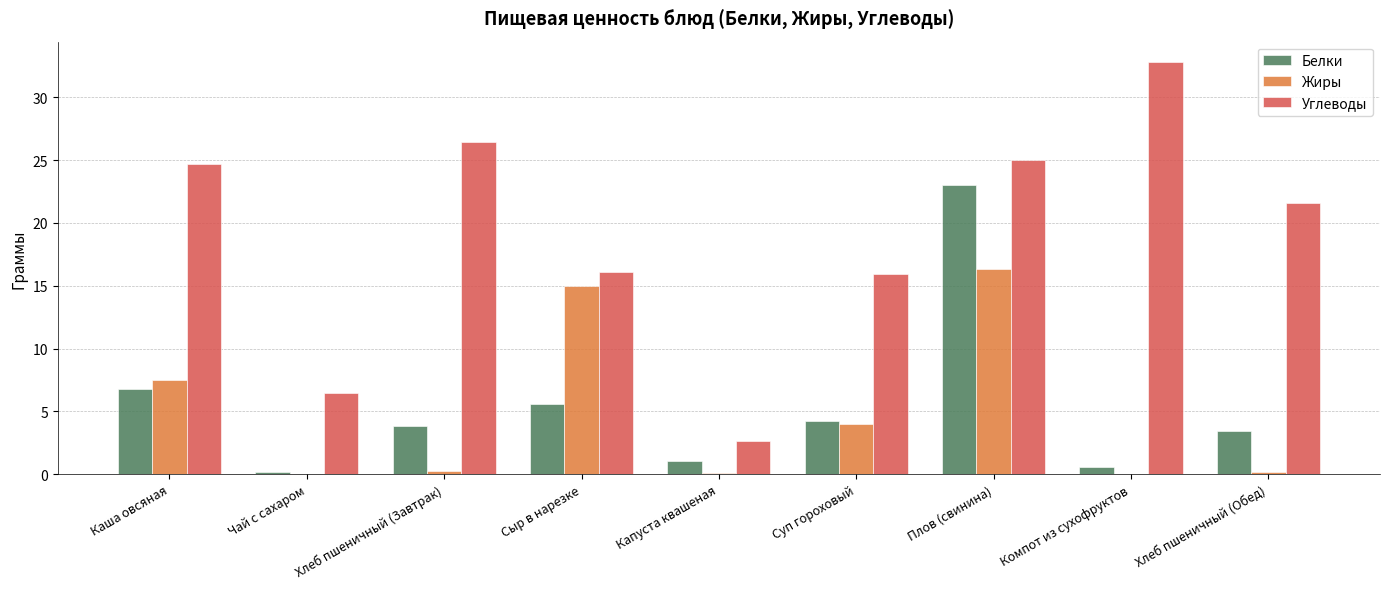

True or false: Белки has a value of 7.9 at Сыр в нарезке.

False